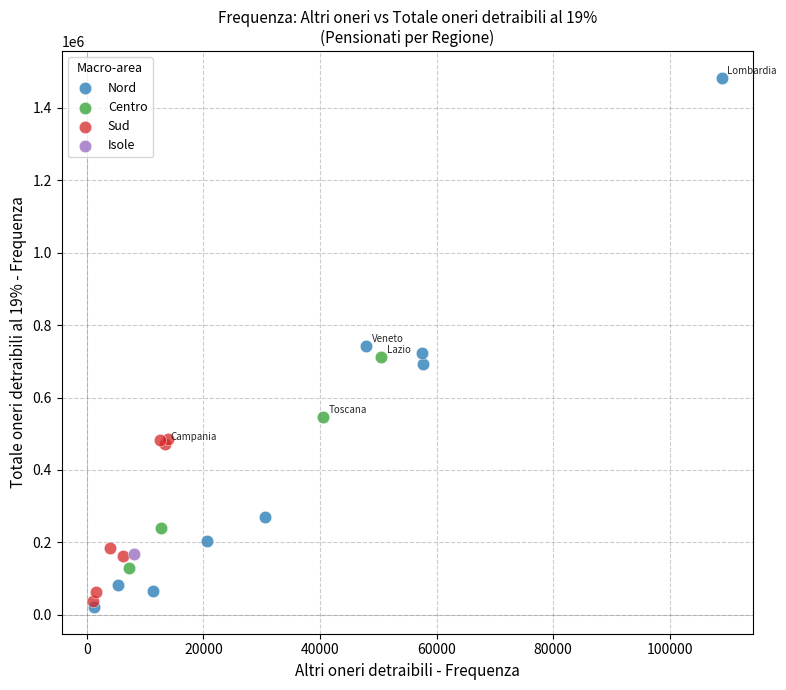

What are all the series names shown in the legend?

Nord, Centro, Sud, Isole